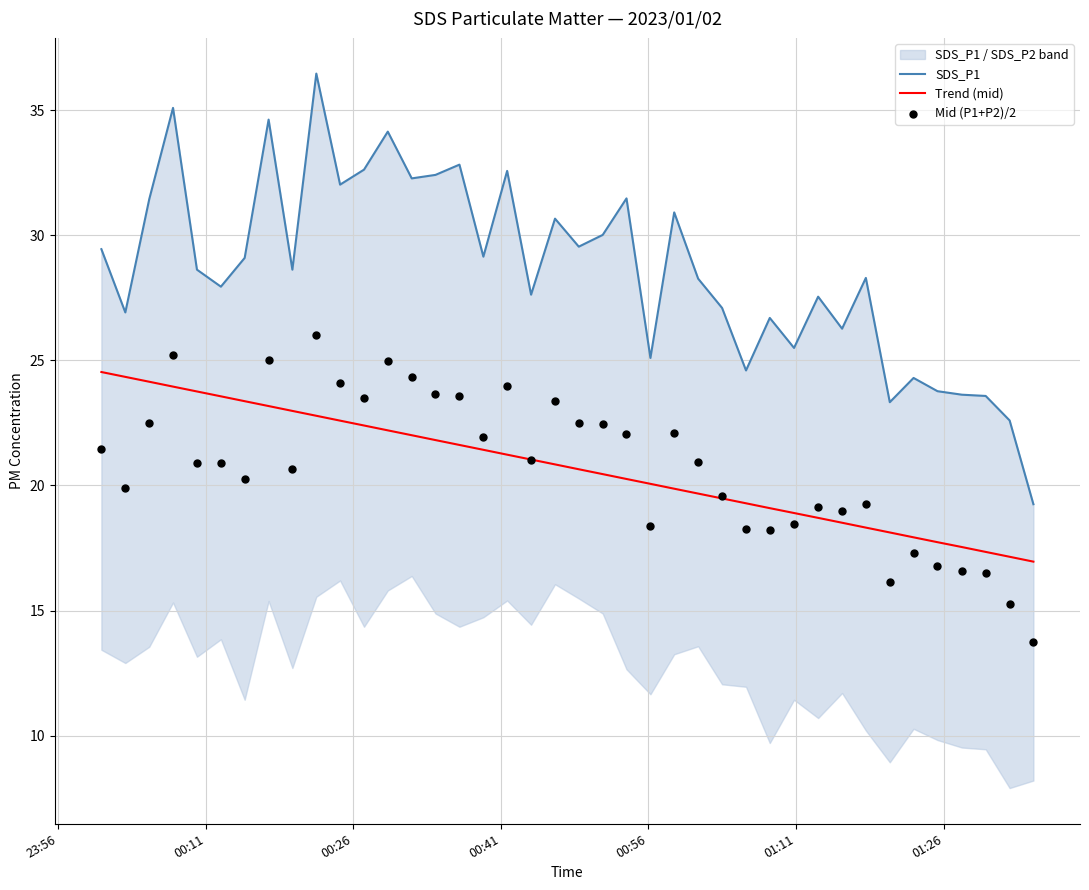

What is the total value across all series at 01:26?

72.7